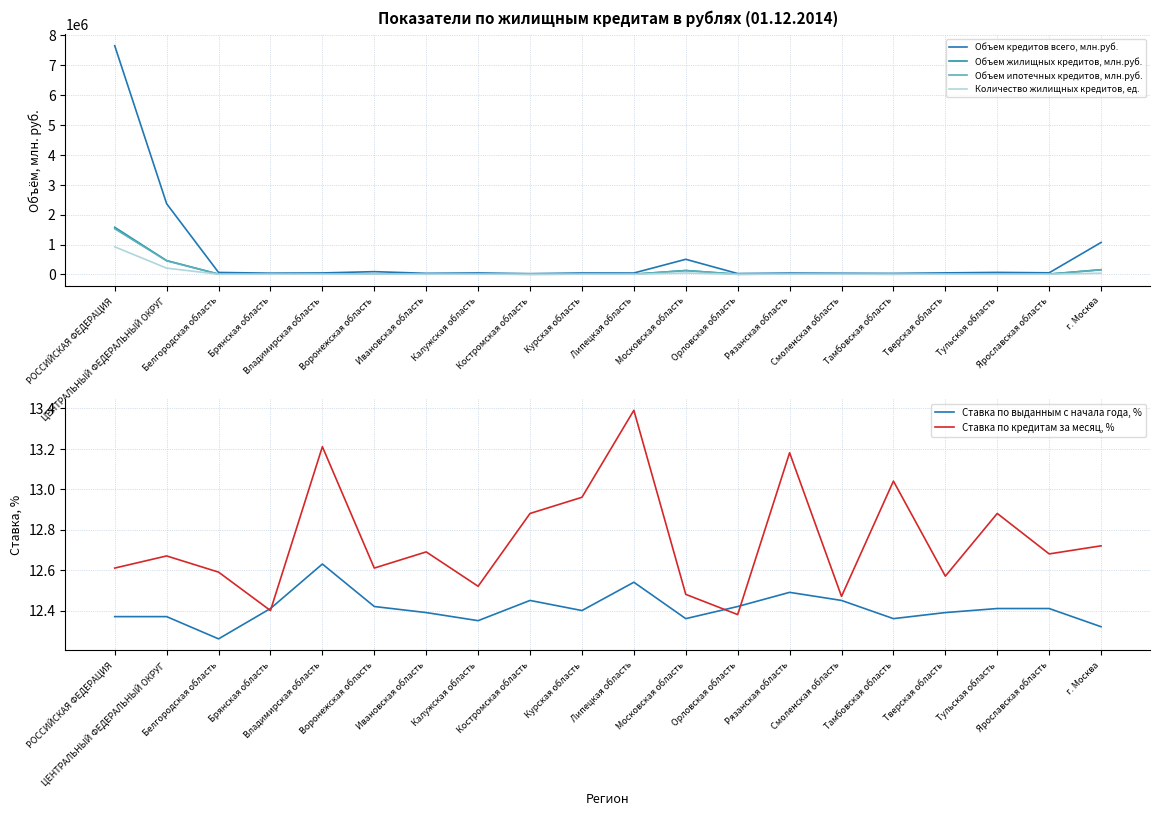

At which label does Объем ипотечных кредитов, млн.руб. reach its minimum?

Костромская область